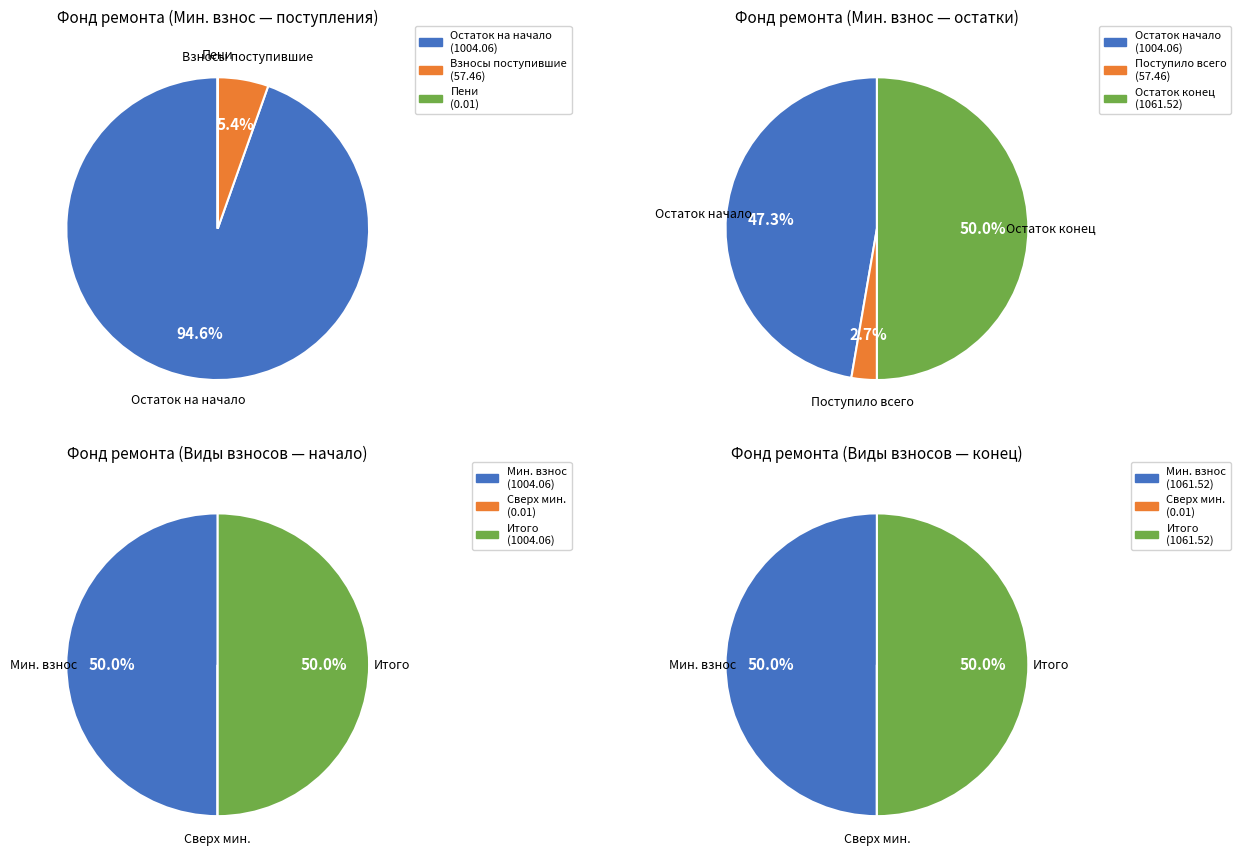

How many slices are in this pie chart?

3